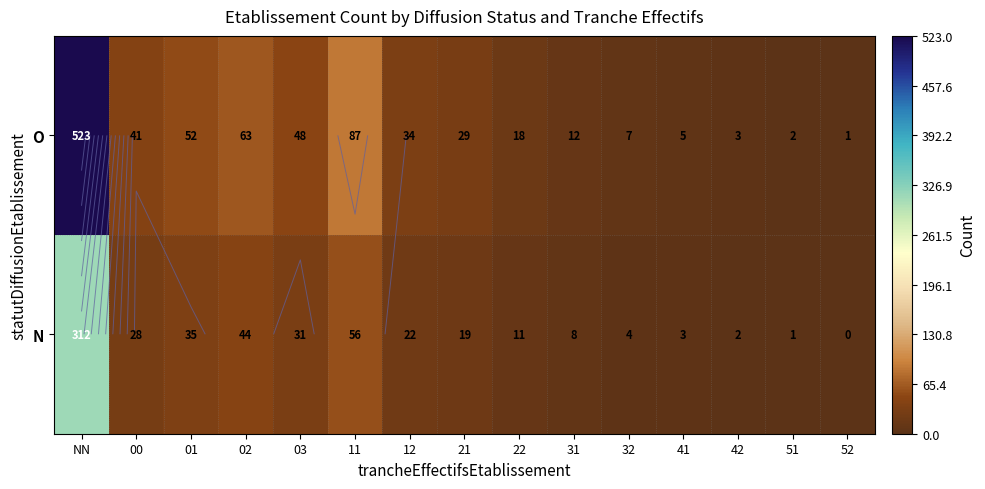

The O series shows 4 at 32. True or false?

False